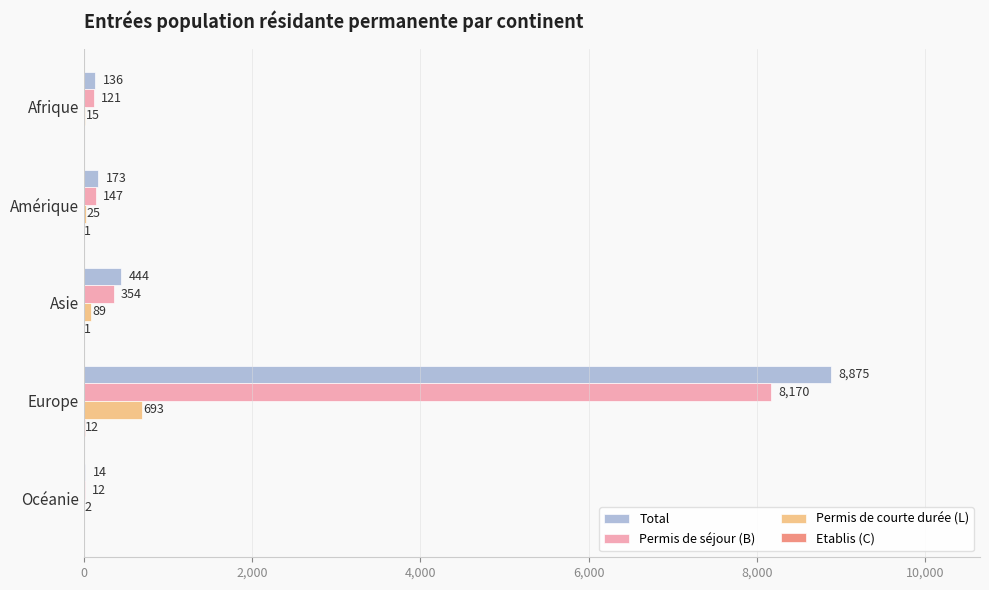

Which category has the highest value across all series?

Europe